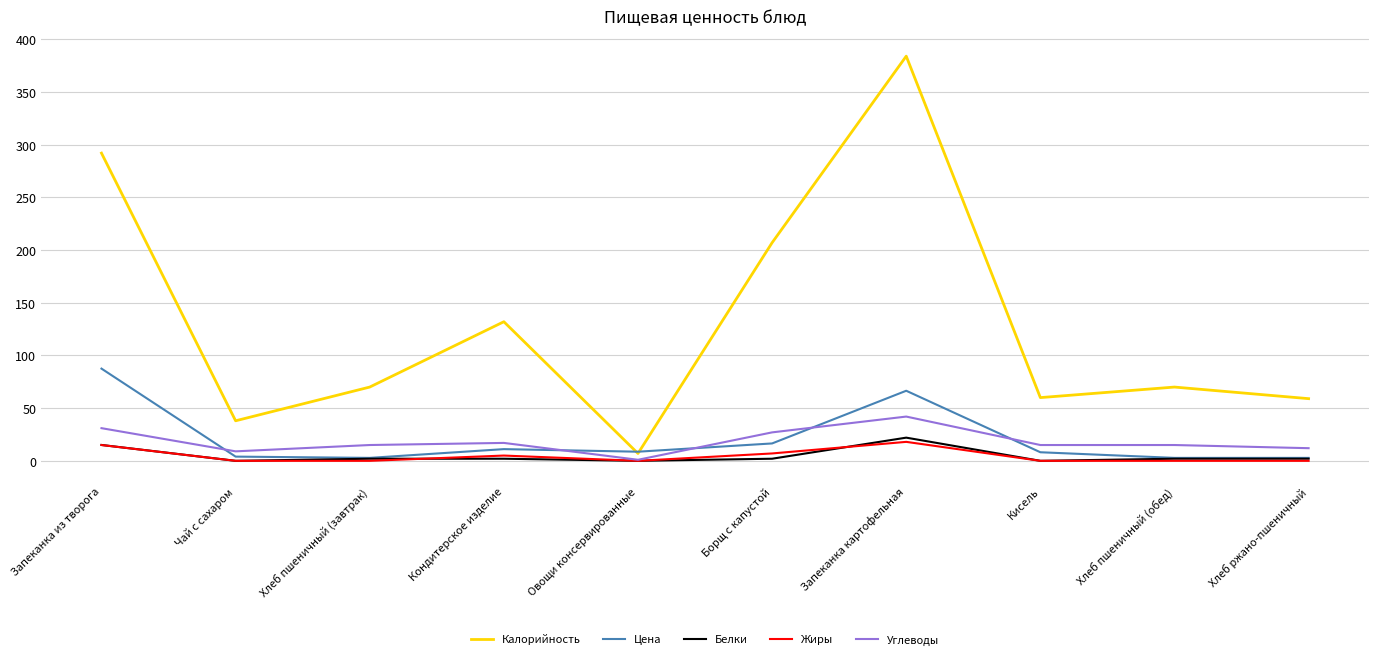

At which category is the sum across all series the highest?

Запеканка картофельная